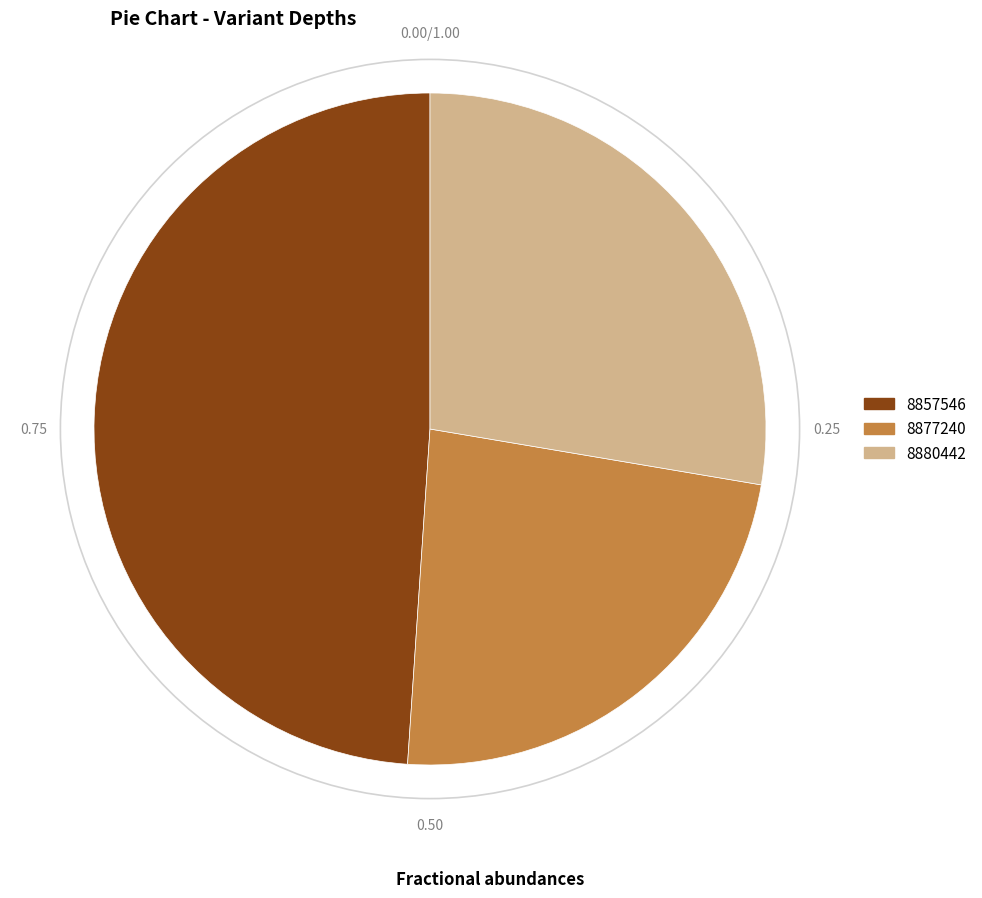

Count the number of slices in the pie.

3